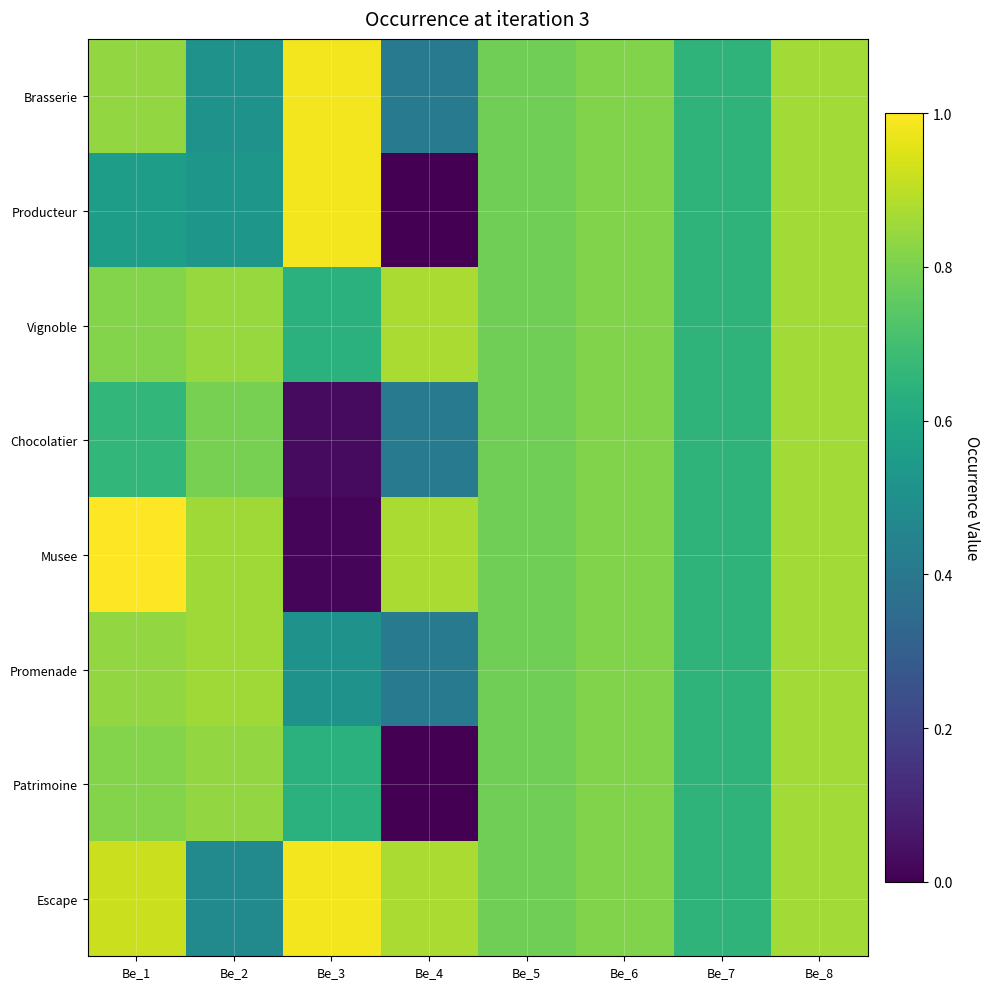

At Be_2, list the series in order from smallest to largest.

Escape, Brasserie, Producteur, Chocolatier, Patrimoine, Vignoble, Promenade, Musee